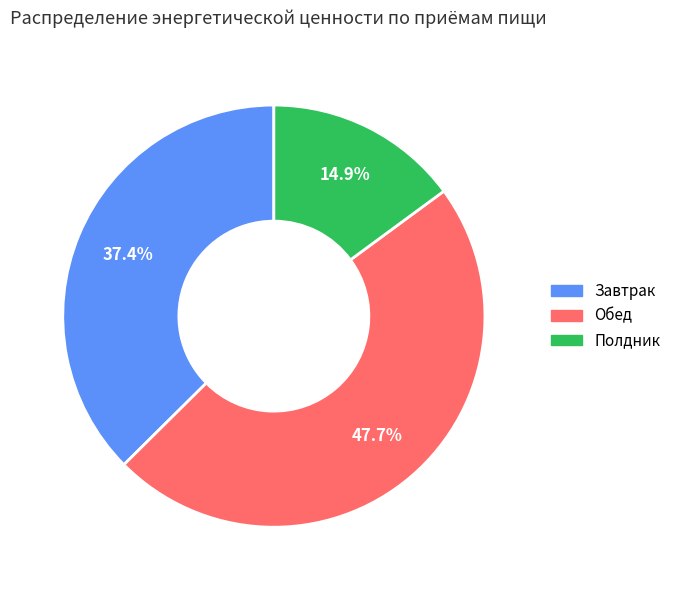

Do Завтрак and Обед together represent more than half of the pie?

Yes